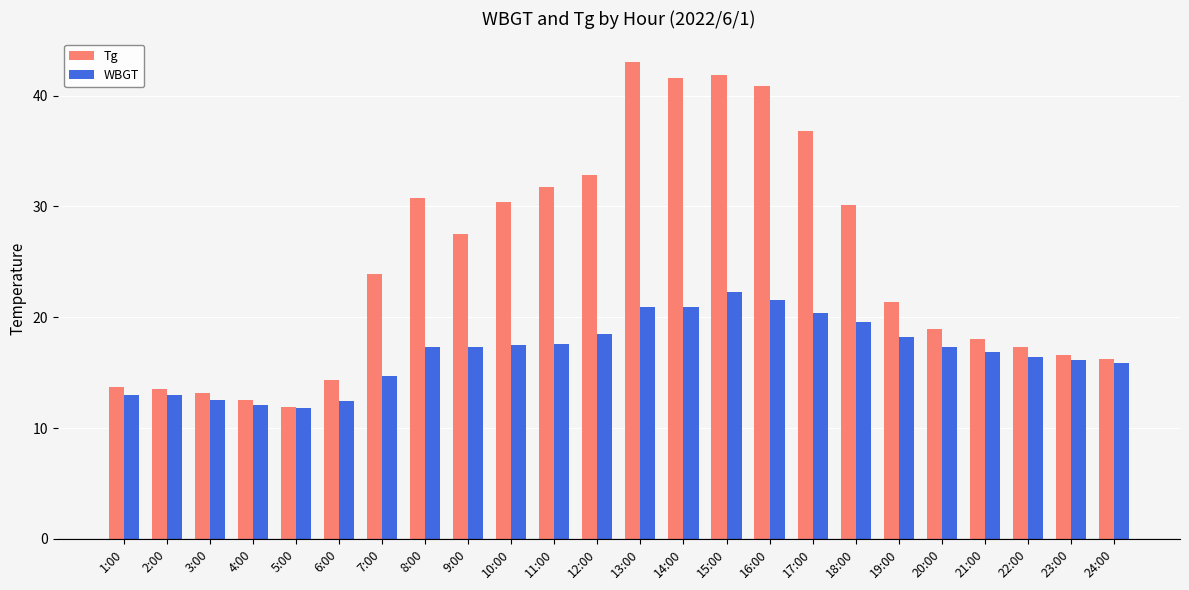

What is the difference between the highest and lowest values at 12:00?

14.3